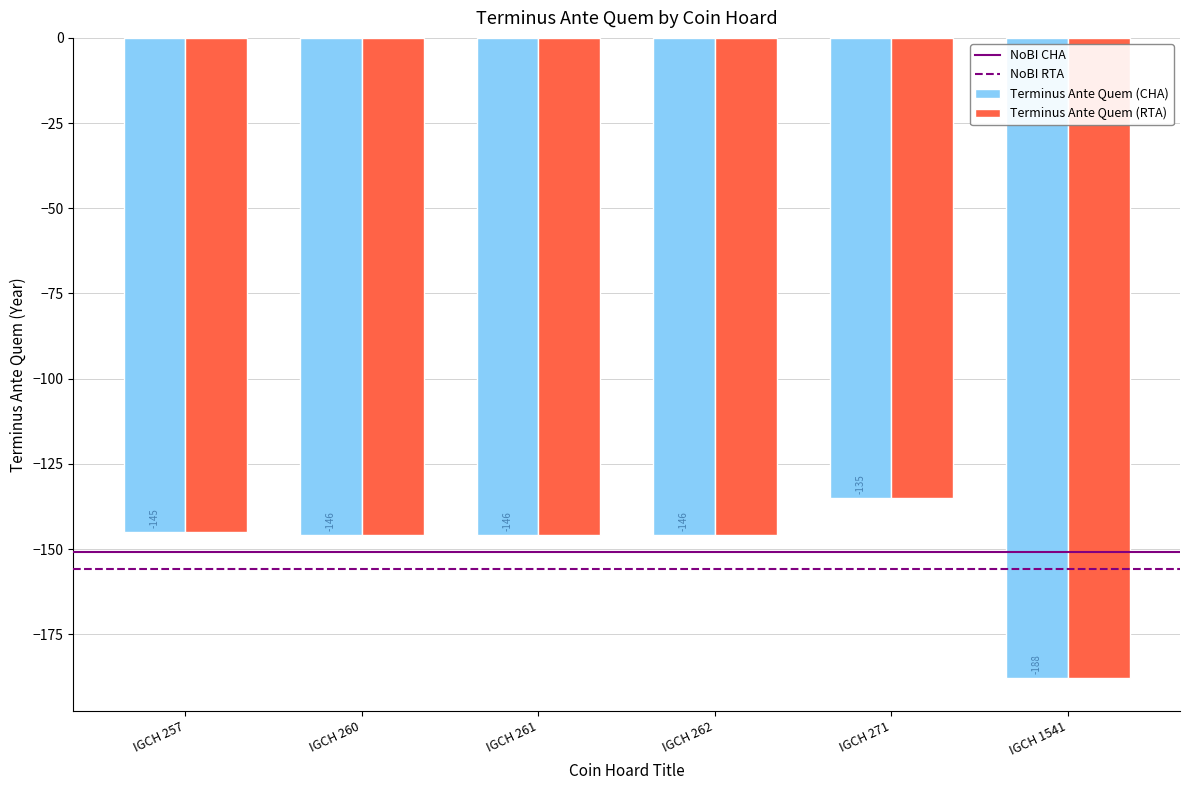

Is the value of Terminus Ante Quem (CHA) at IGCH 1541 greater than the value of Terminus Ante Quem (RTA) at IGCH 261?

No